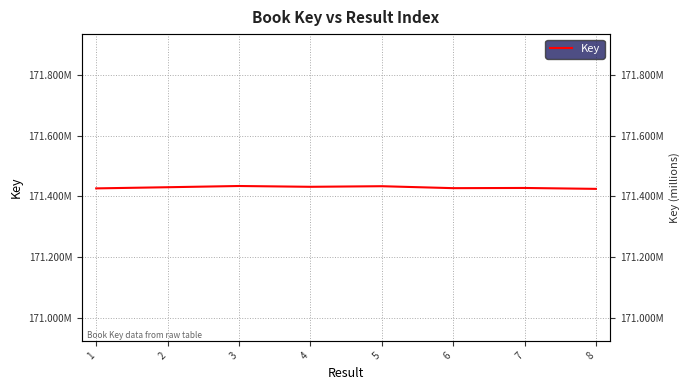

How many categories are shown in the chart?

8